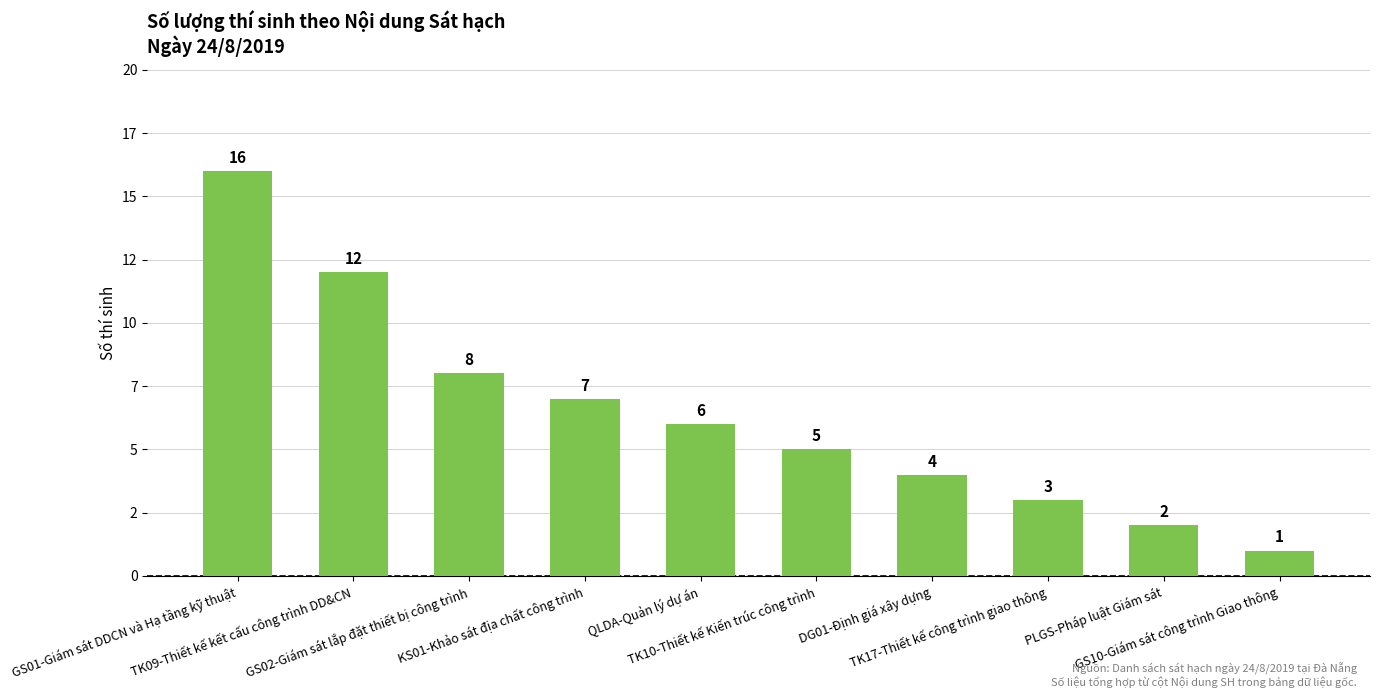

List the labels in order of value, largest first.

GS01-Giám sát DDCN và Hạ tầng kỹ thuật, TK09-Thiết kế kết cấu công trình DD&CN, GS02-Giám sát lắp đặt thiết bị công trình, KS01-Khảo sát địa chất công trình, QLDA-Quản lý dự án, TK10-Thiết kế Kiến trúc công trình, DG01-Định giá xây dựng, TK17-Thiết kế công trình giao thông, PLGS-Pháp luật Giám sát, GS10-Giám sát công trình Giao thông